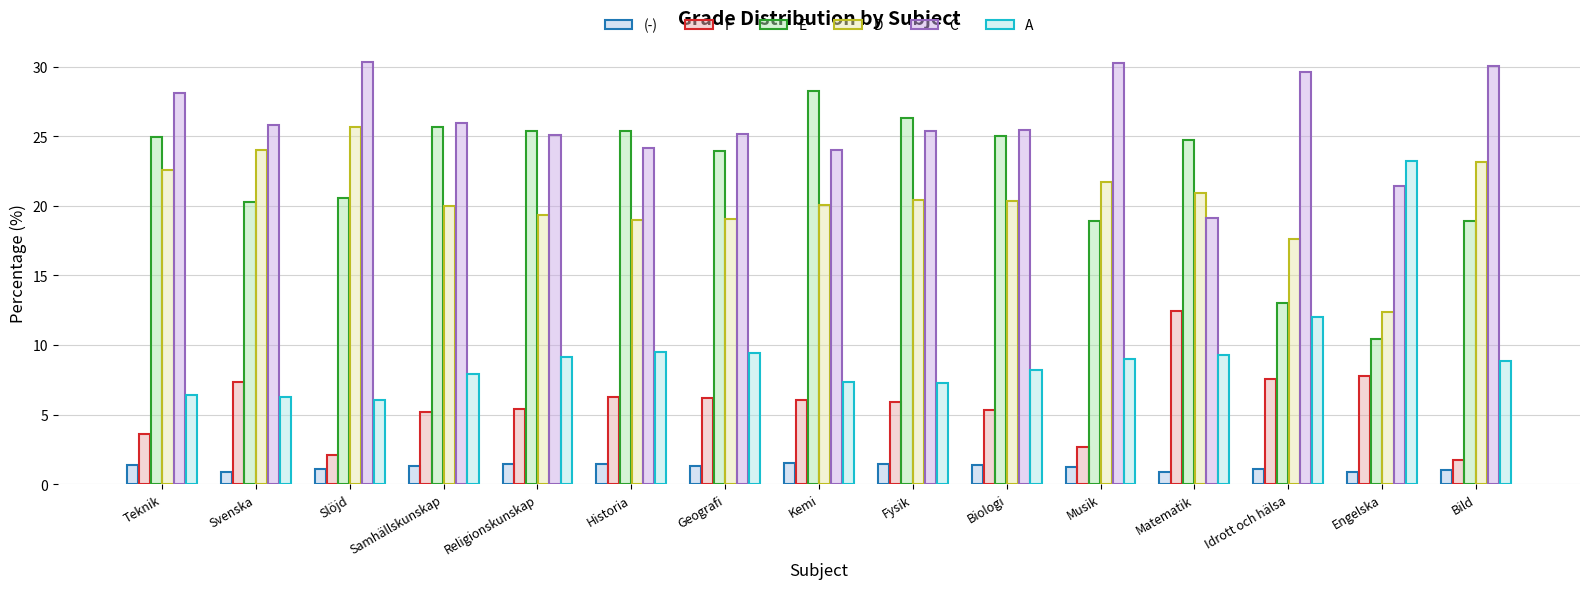

Are the bars grouped side by side (vs. stacked)?

Yes